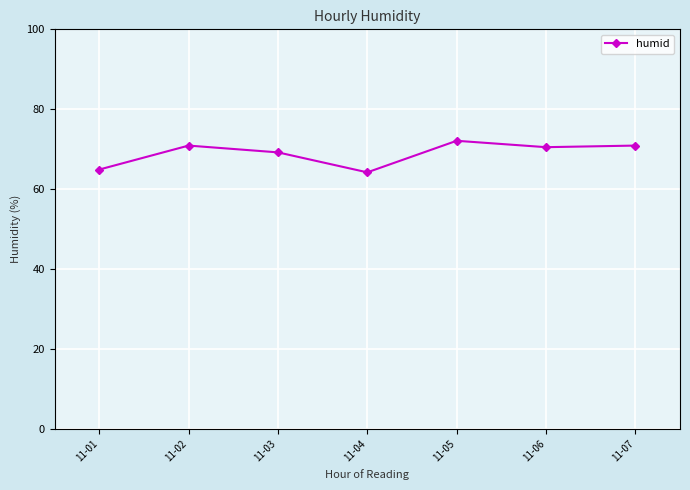

True or false: the data shows 34.1 at 11-06.

False